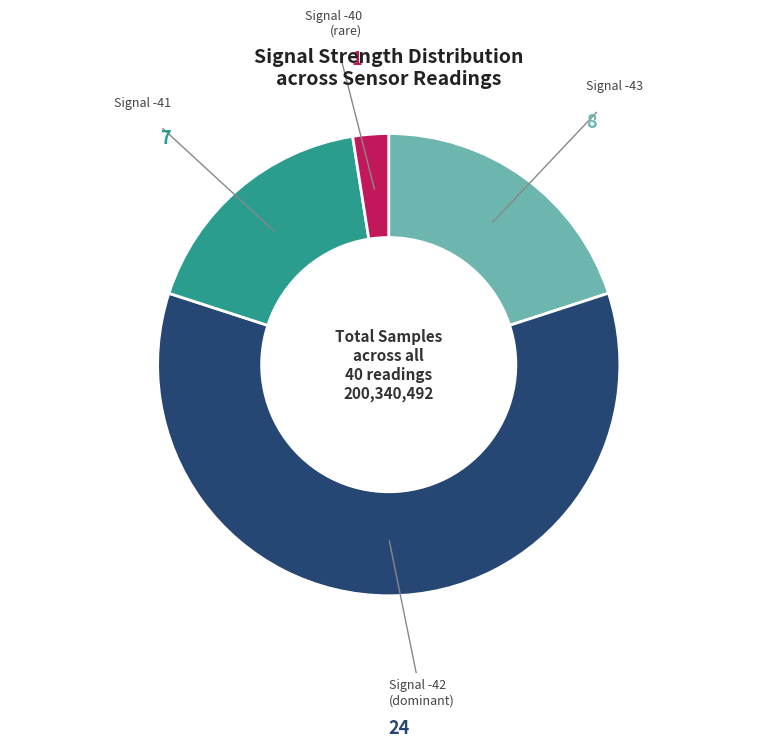

Which has a higher value, Signal -40 (rare) or Signal -43?

Signal -43